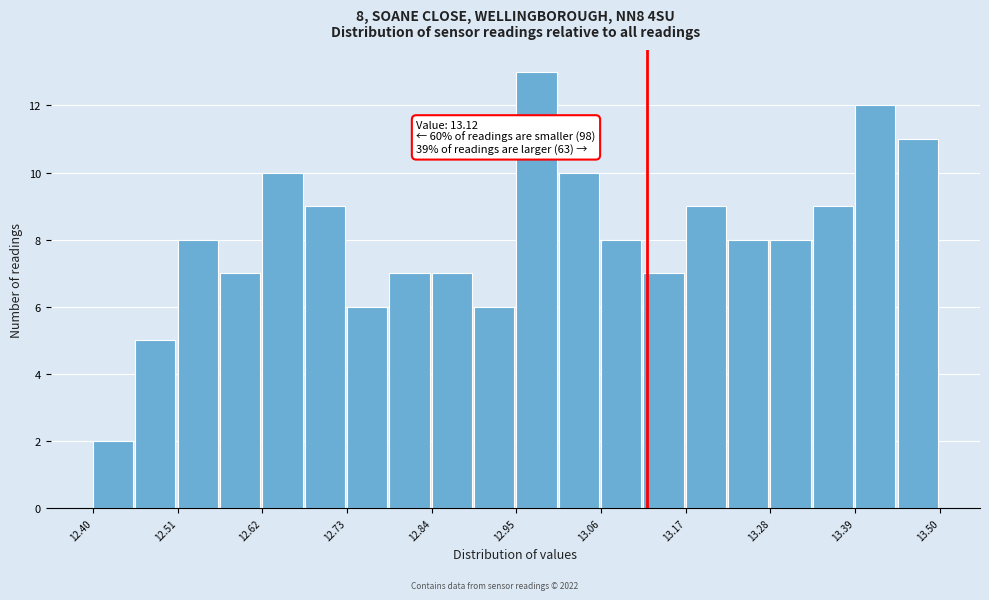

Around what value on the x-axis is the tallest bar? Give the approximate position of its centre, as read against the axis.

12.98